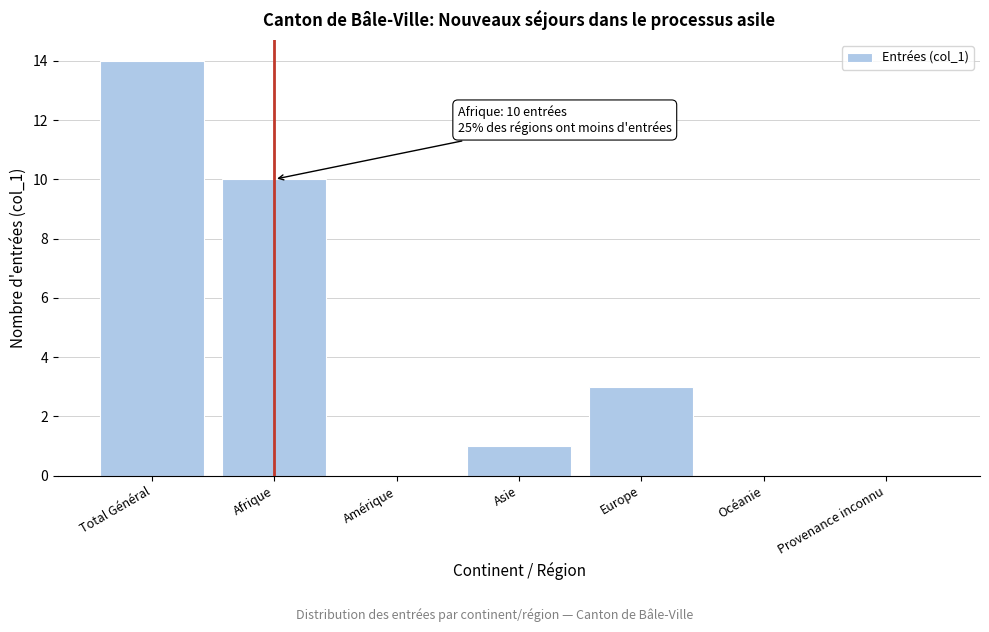

Reading left to right, what are all the values shown in this chart?

Total Général=14	Afrique=10	Amérique=0	Asie=1	Europe=3	Océanie=0	Provenance inconnu=0